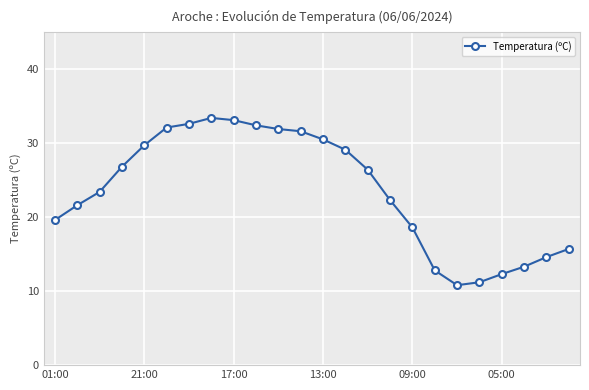

What is the minimum value shown in the chart?

10.8